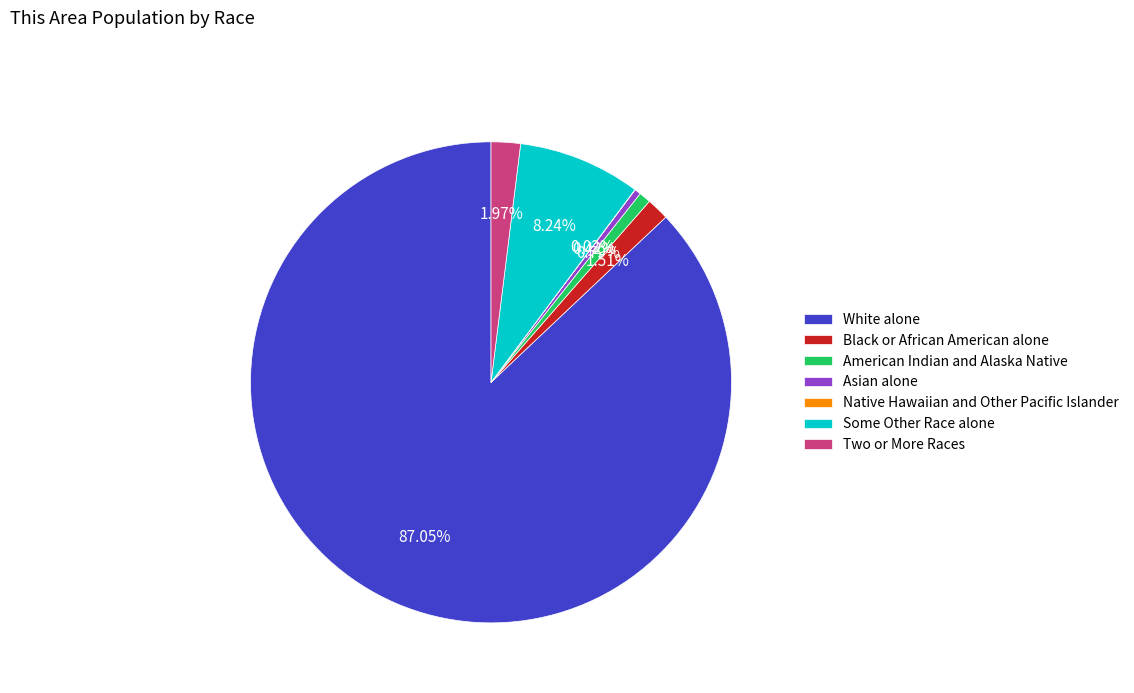

Is it true that White alone is 95% of the pie?

False